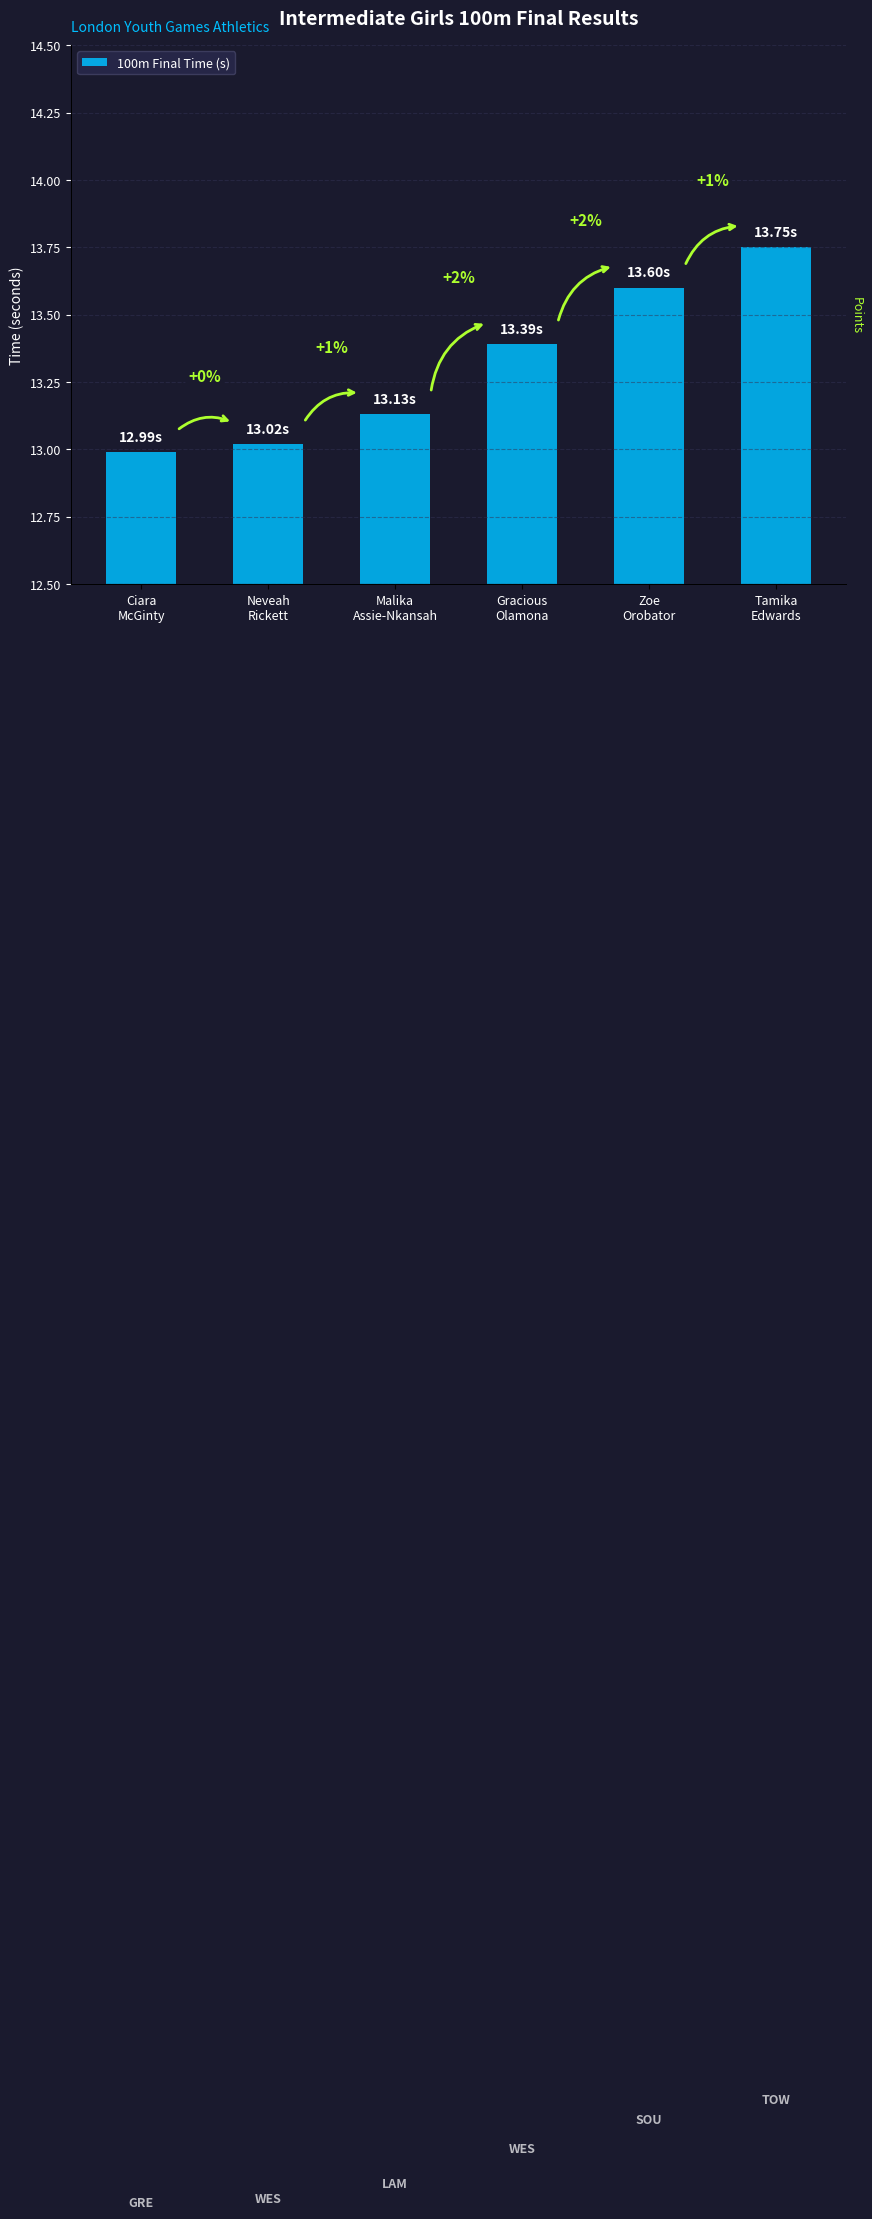

List the labels in order of value, smallest first.

Ciara
McGinty, Neveah
Rickett, Malika
Assie-Nkansah, Gracious
Olamona, Zoe
Orobator, Tamika
Edwards